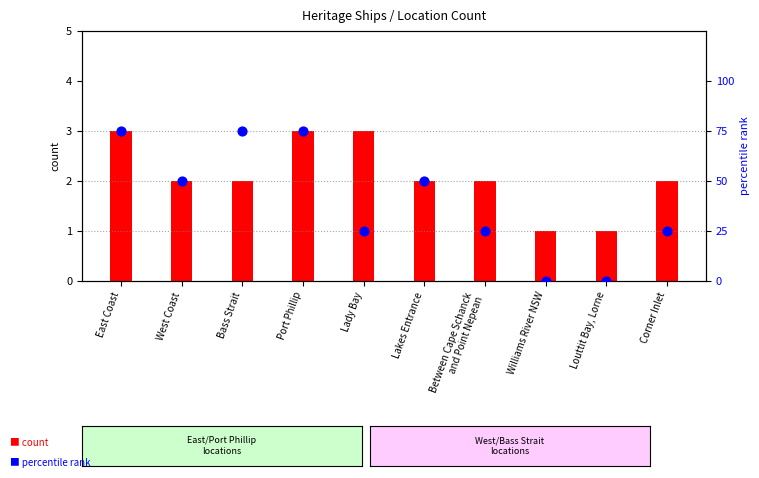

Which series has the largest total across all categories?

percentile rank within the sample